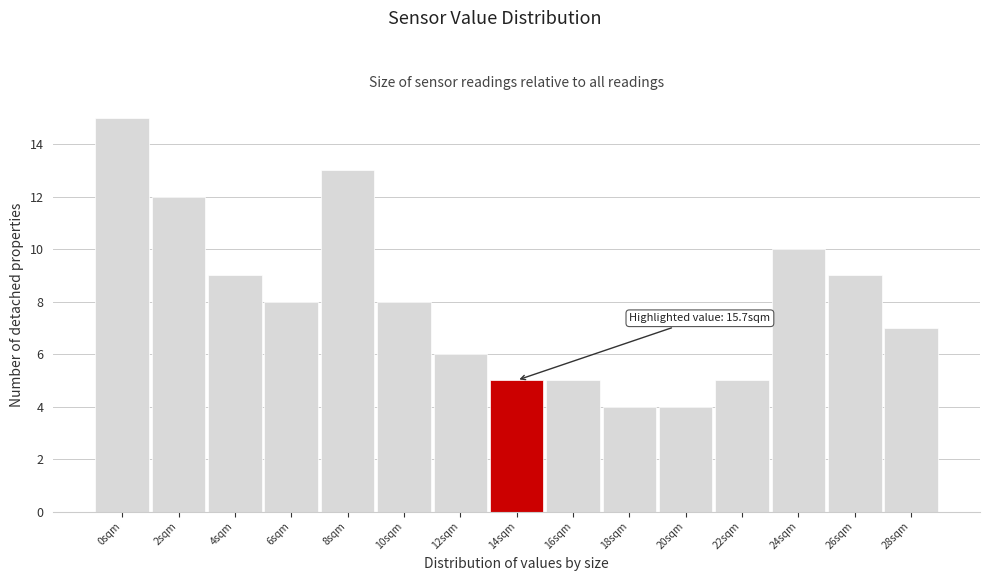

Reading right to left, extract all data points from this chart.

7	9	10	5	4	4	5	5	6	8	13	8	9	12	15